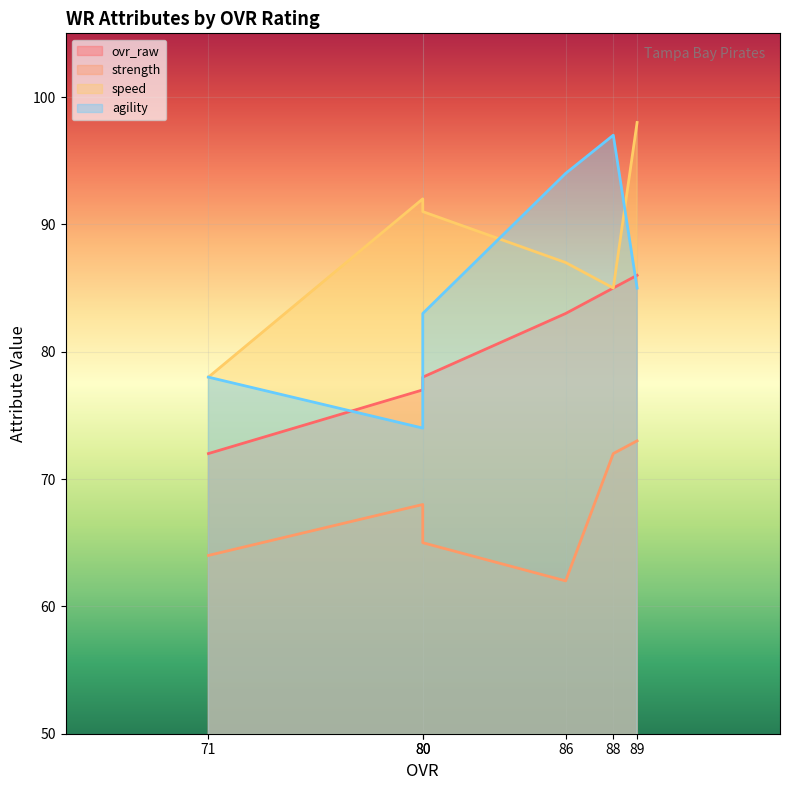

Which series has the widest spread of values?

agility